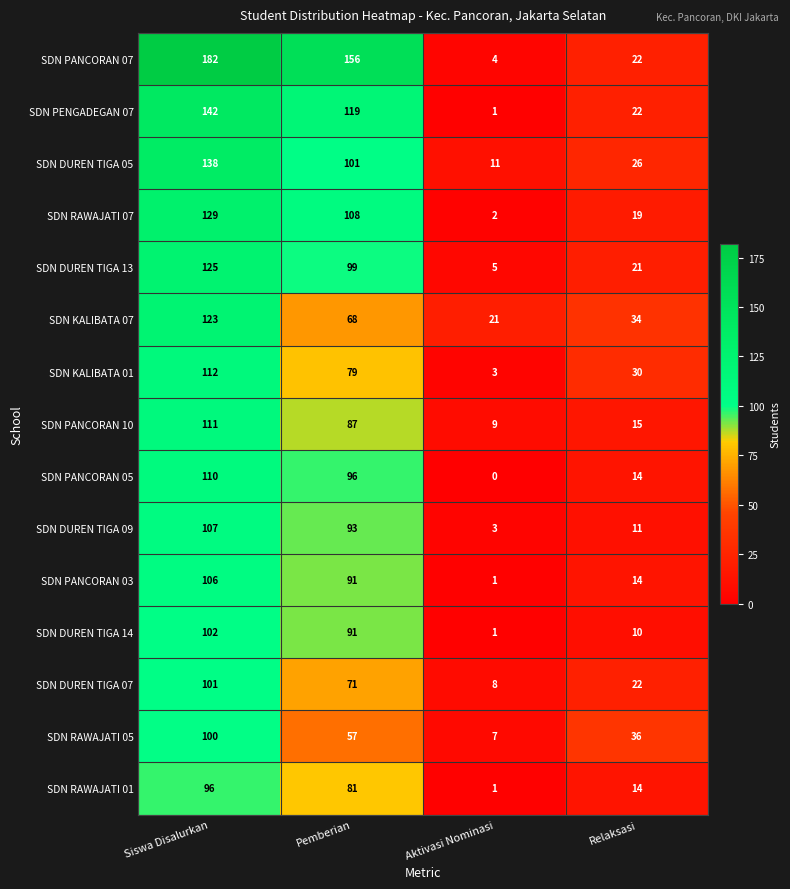

Which series has the widest spread of values?

SDN PANCORAN 07